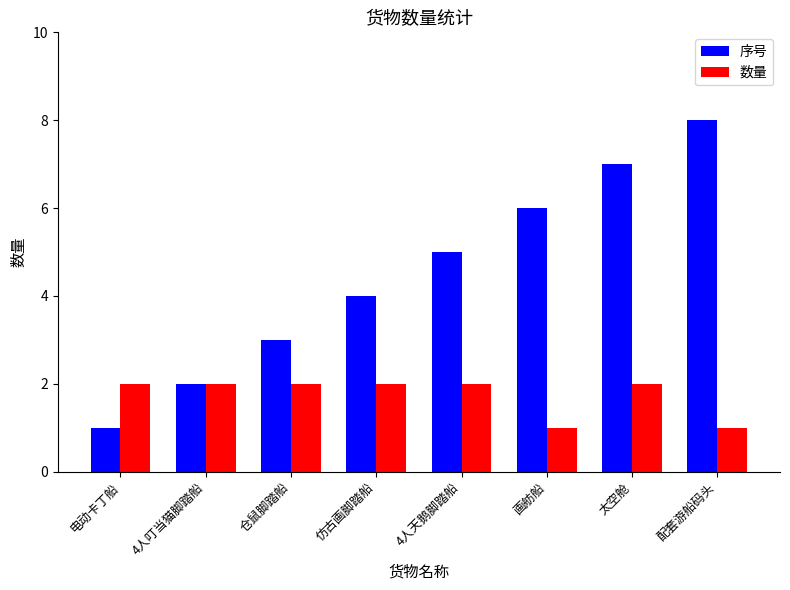

Which series changed the most between 4人叮当猫脚踏船 and 画舫船?

序号